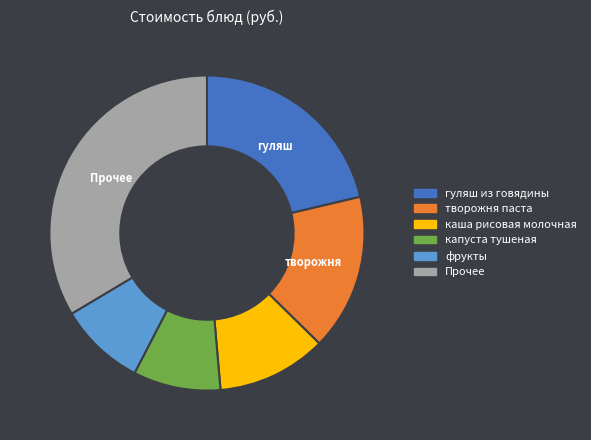

Is there any slice that represents more than half of the pie?

No